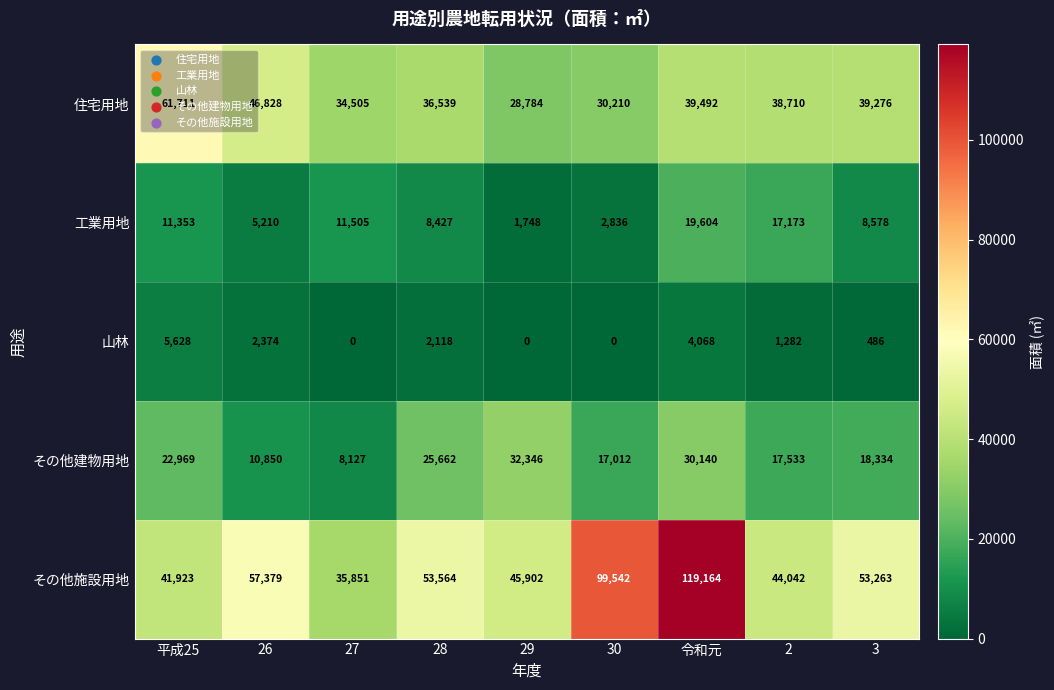

Rank the series by their maximum value, from highest to lowest.

その他施設用地, 住宅用地, その他建物用地, 工業用地, 山林